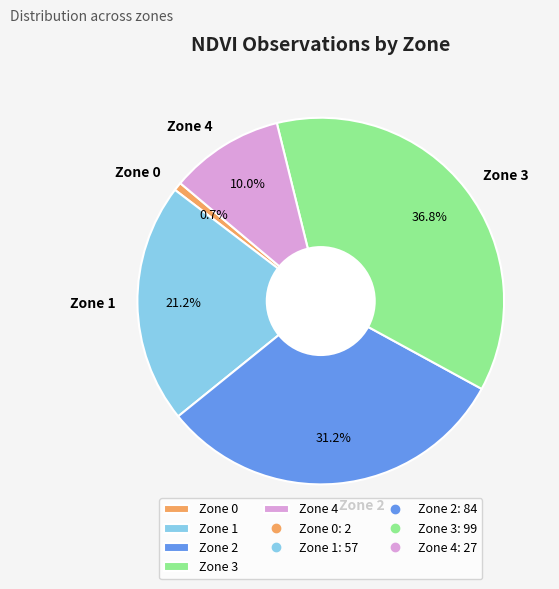

How many slices are in this pie chart?

5